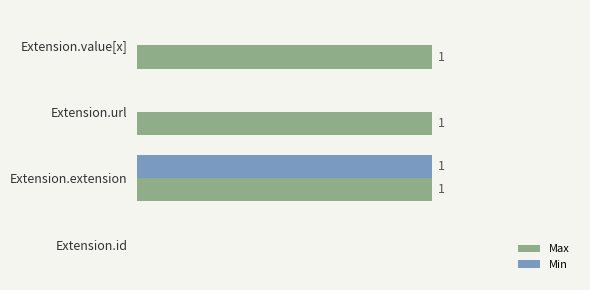

Which series has the largest total across all categories?

Max